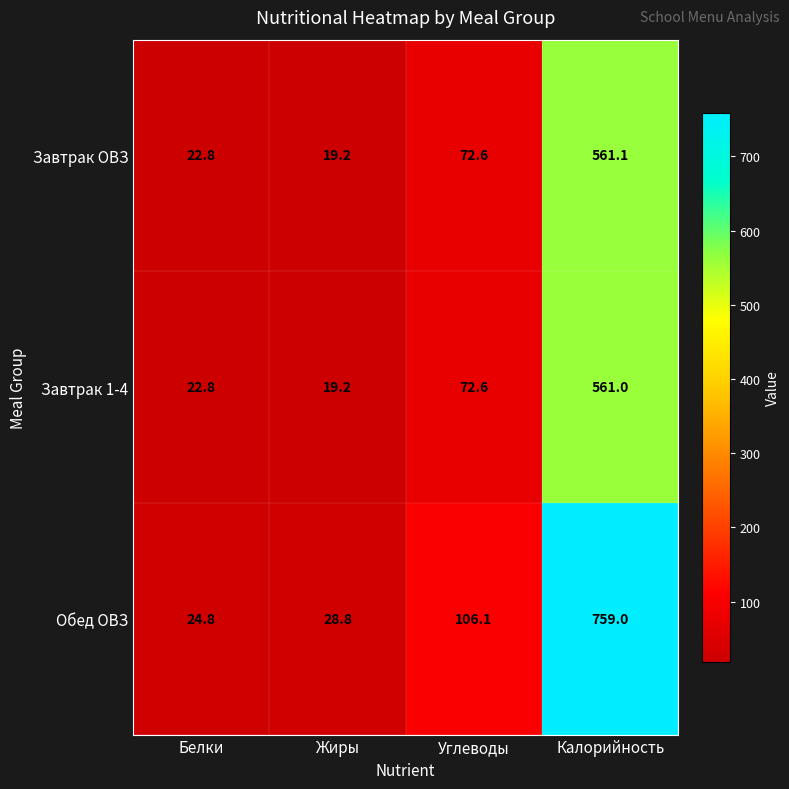

What is the minimum value shown in the chart?

19.2